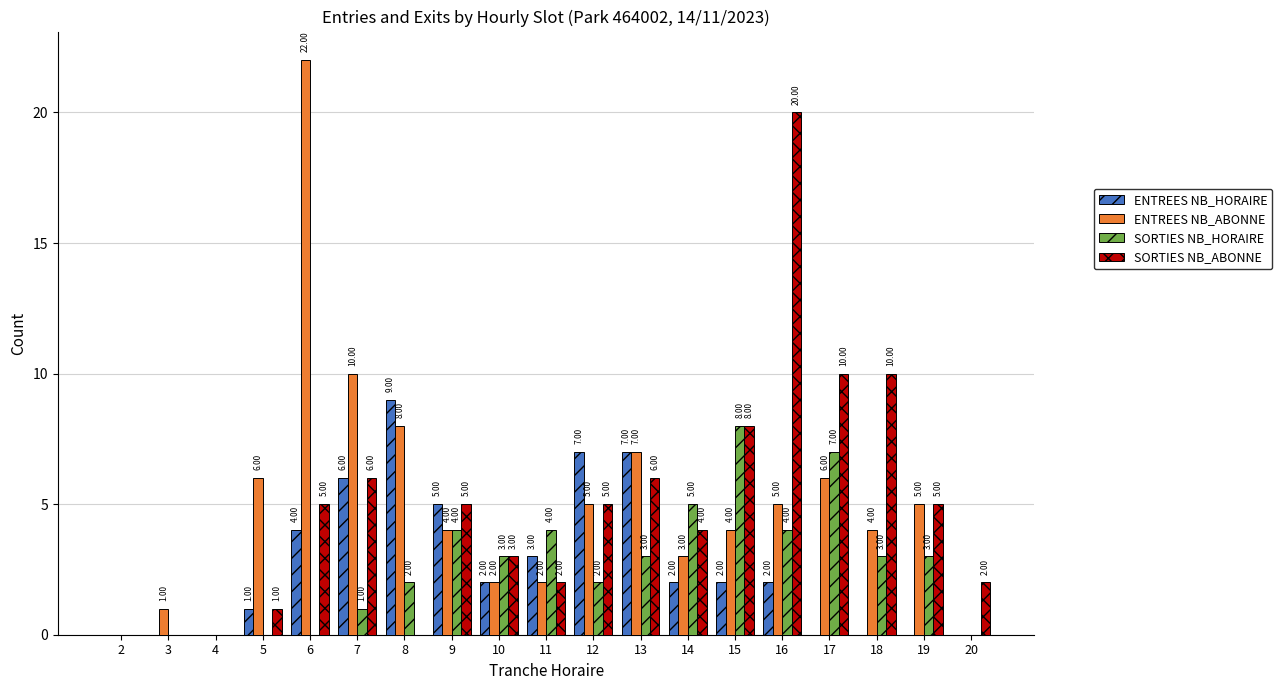

What is the sum of the ENTREES NB_ABONNE values at 6 and 5?

28